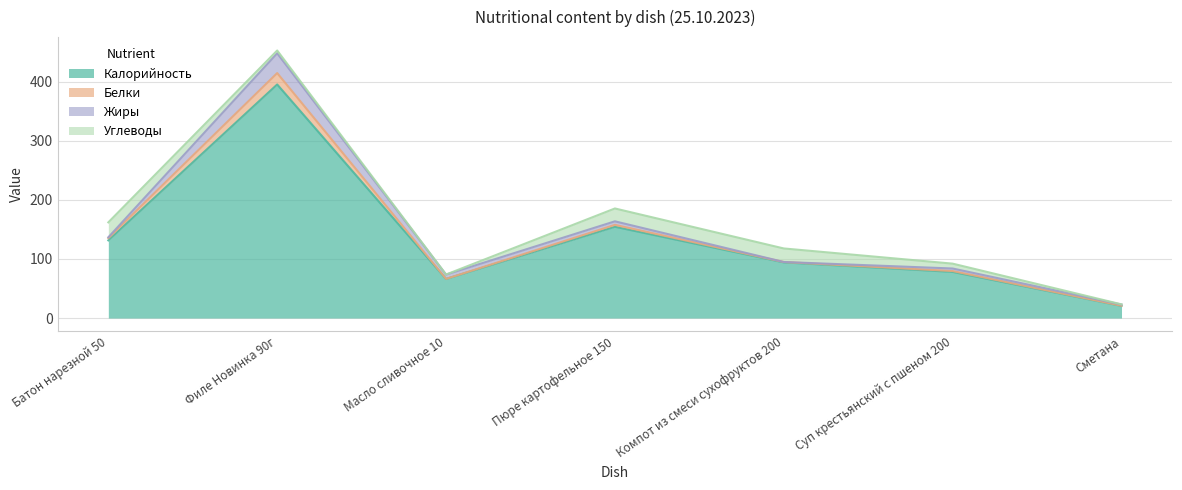

How many values in the Калорийность series exceed 94?

4